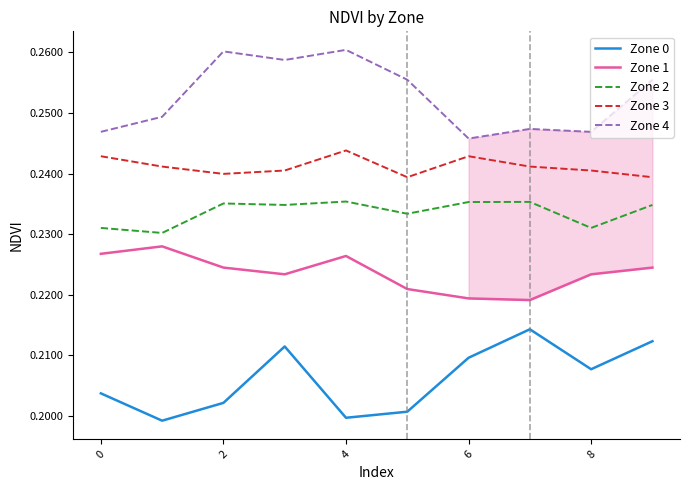

List the series in order of their overall mean, lowest first.

Zone 0, Zone 1, Zone 2, Zone 3, Zone 4